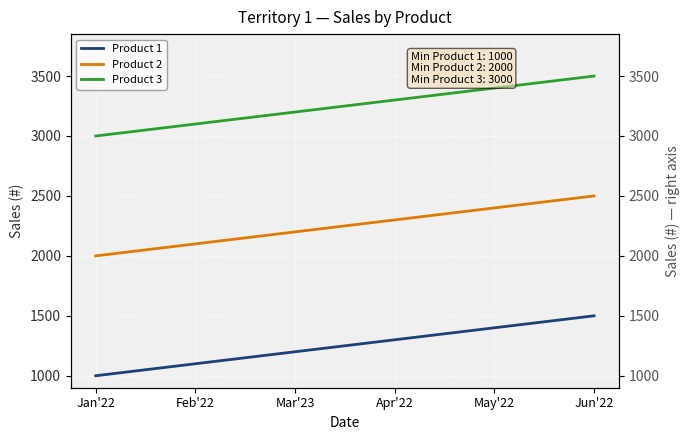

True or false: Product 3 and Product 1 intersect in this chart.

False